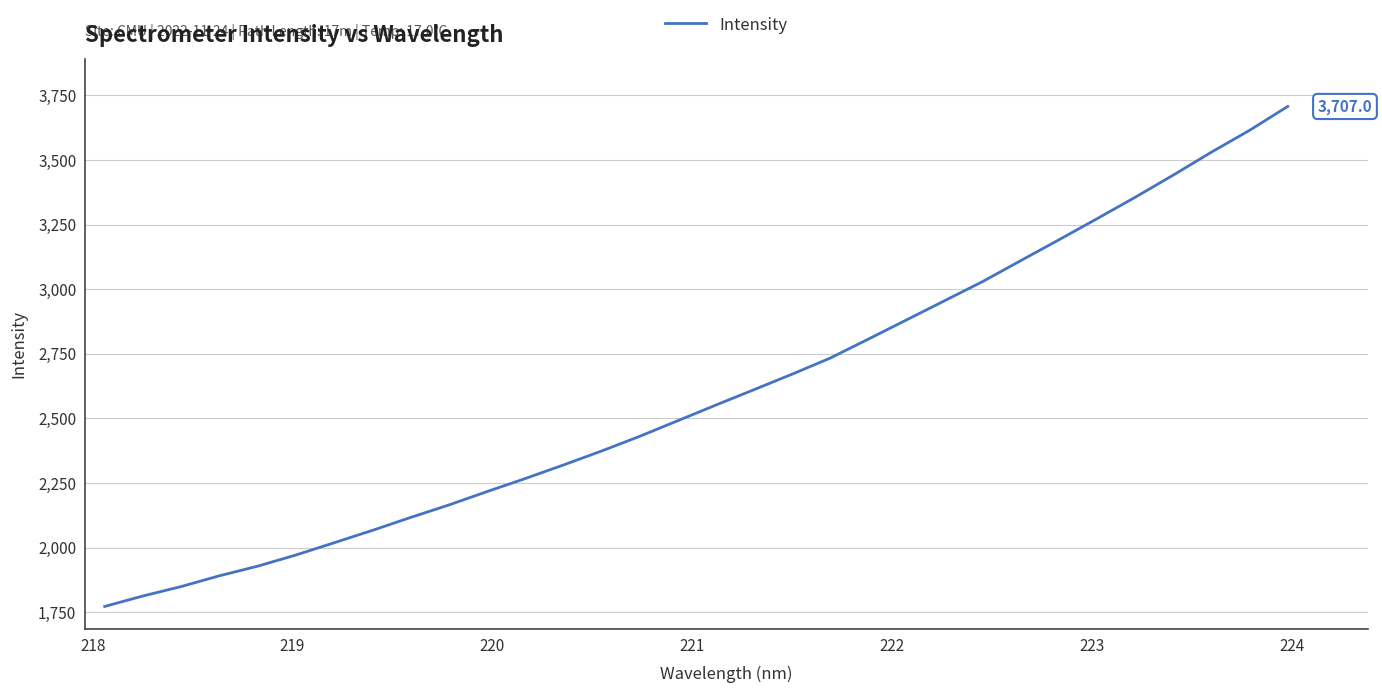

What is the maximum value shown in the chart?

3707.0